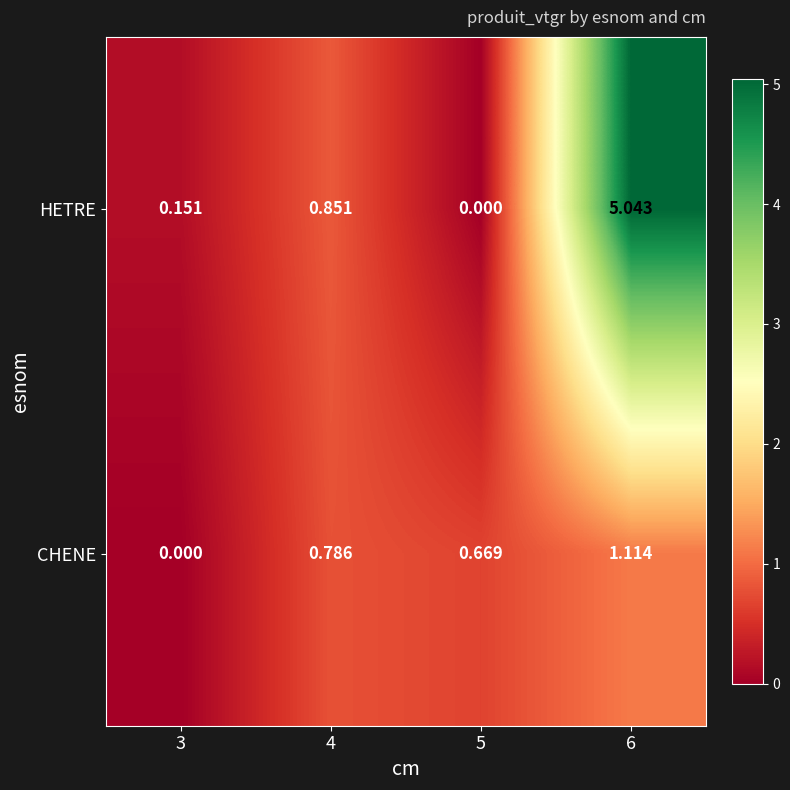

Rank the series at 5 from lowest to highest value.

HETRE, CHENE